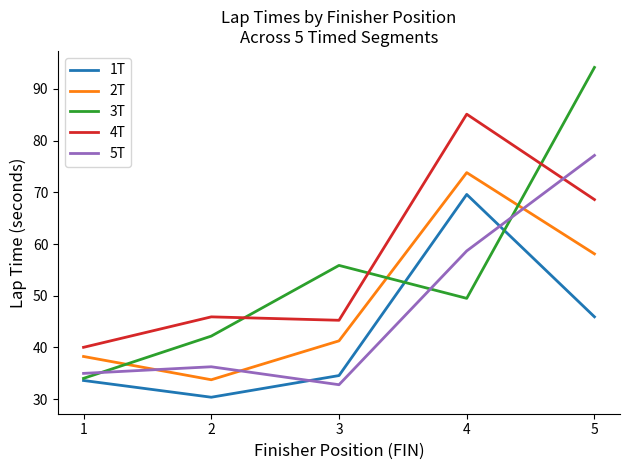

Reading left to right, list all the values displayed in this chart.

1T: 1=33.6	2=30.4	3=34.6	4=69.6	5=45.9
2T: 1=38.3	2=33.8	3=41.3	4=73.8	5=58.1
3T: 1=34.0	2=42.2	3=55.9	4=49.5	5=94.2
4T: 1=40.0	2=45.9	3=45.3	4=85.1	5=68.6
5T: 1=35.0	2=36.3	3=32.8	4=58.7	5=77.1